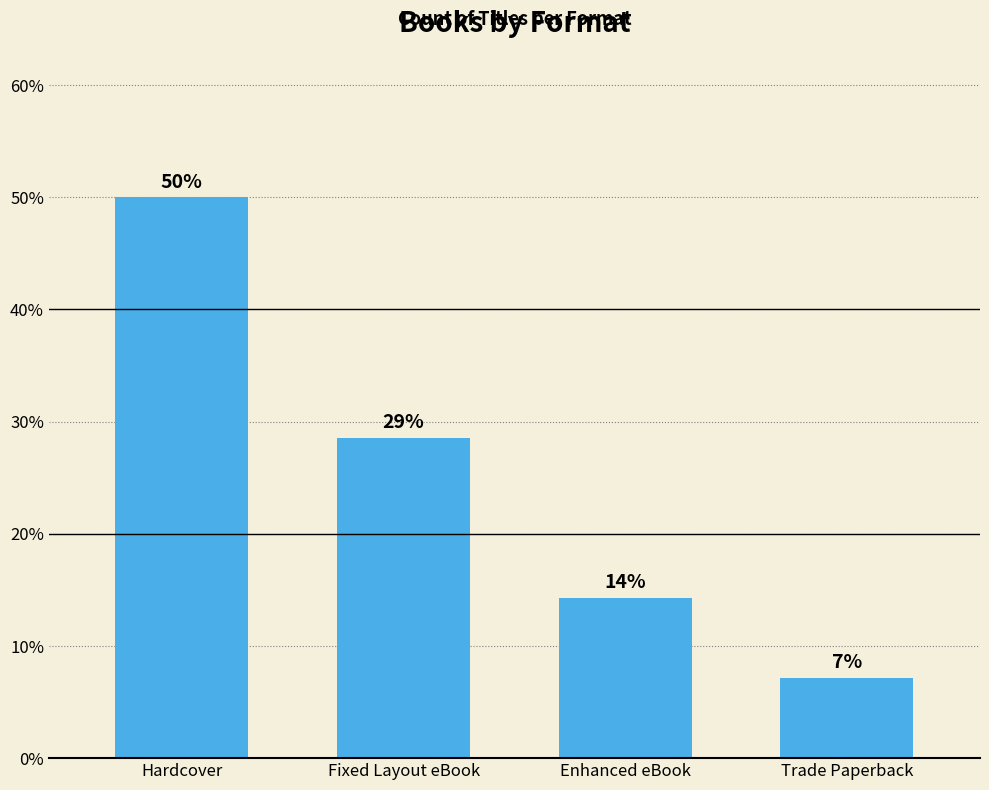

Are the bars horizontal?

No